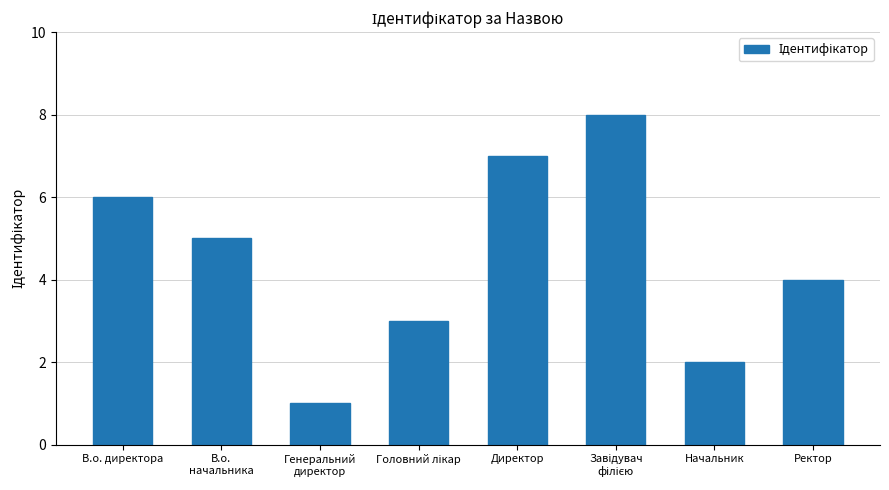

True or false: the data shows 3 at Начальник.

False